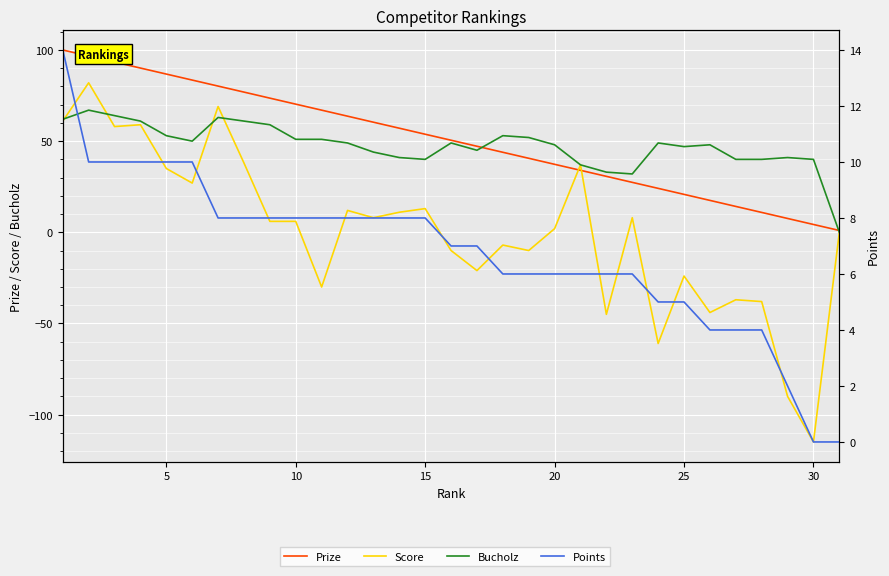

Which series has the largest total across all categories?

Prize